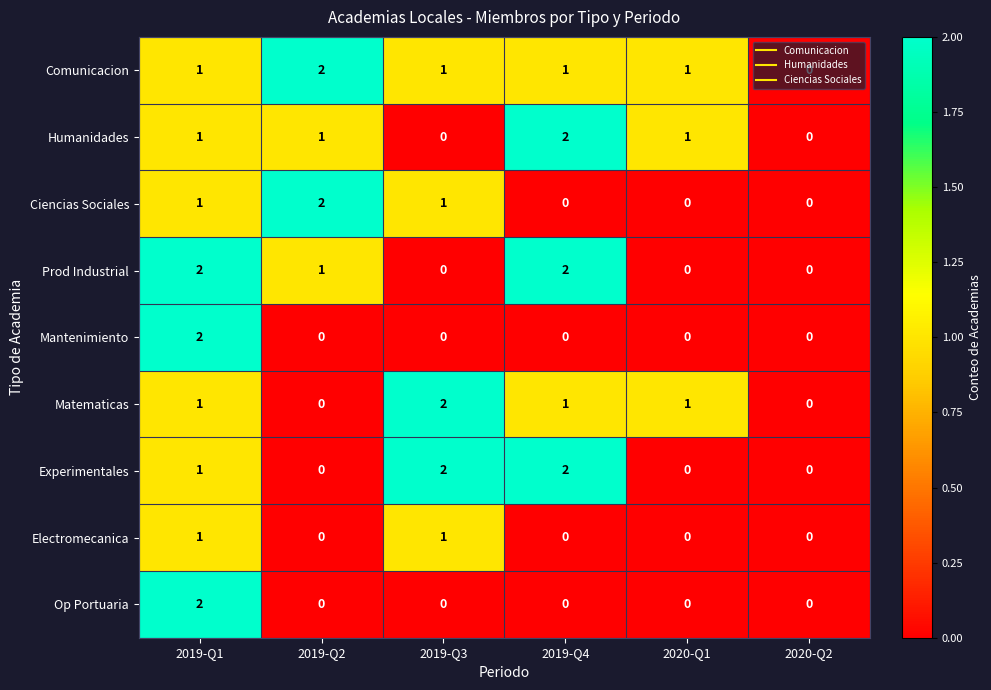

What is the total value across all series at 2019-Q2?

6